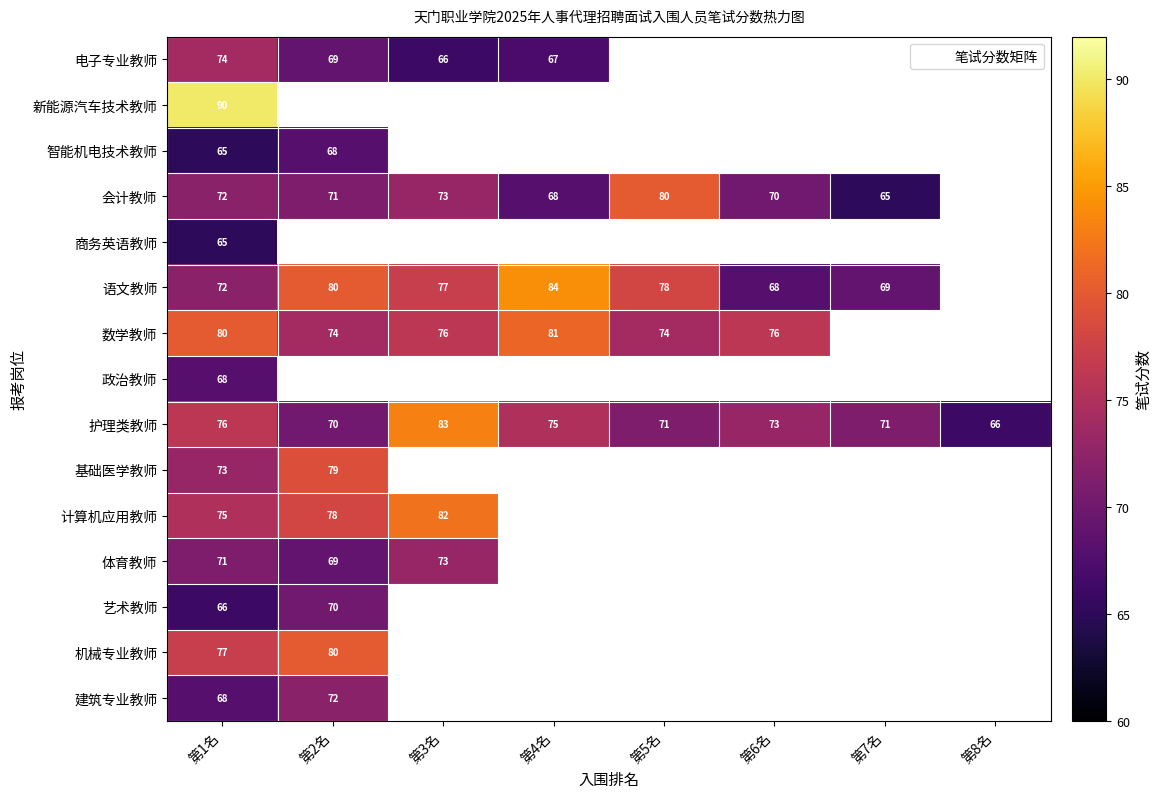

At which category is the sum across all series the highest?

第1名